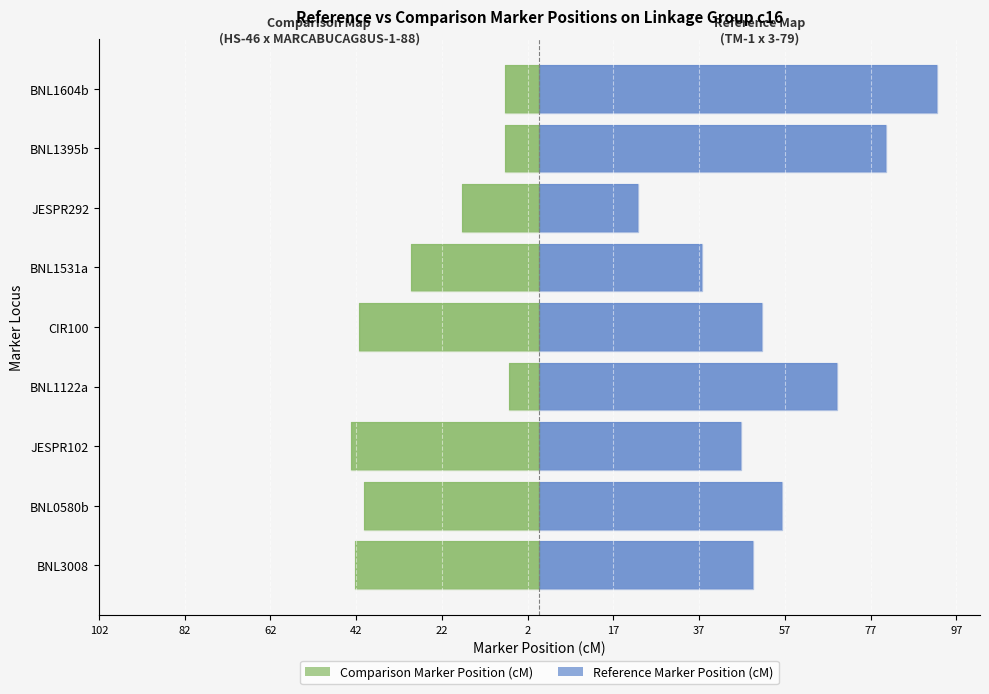

Which has a higher value, BNL0580b or BNL1531a?

BNL1531a